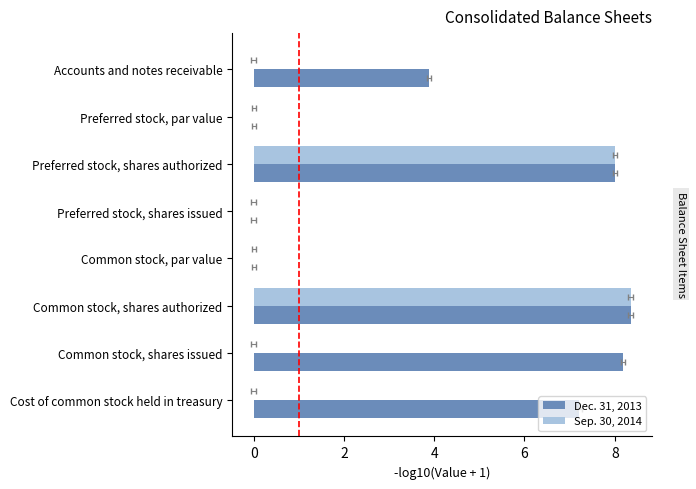

The value of Dec. 31, 2013 at Common stock, shares authorized is 4.5. True or false?

False